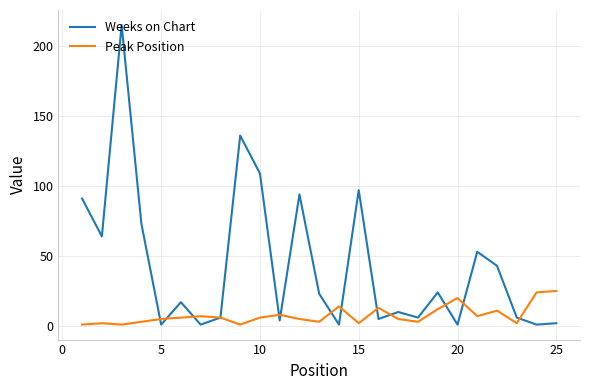

What is the maximum value shown in the chart?

215